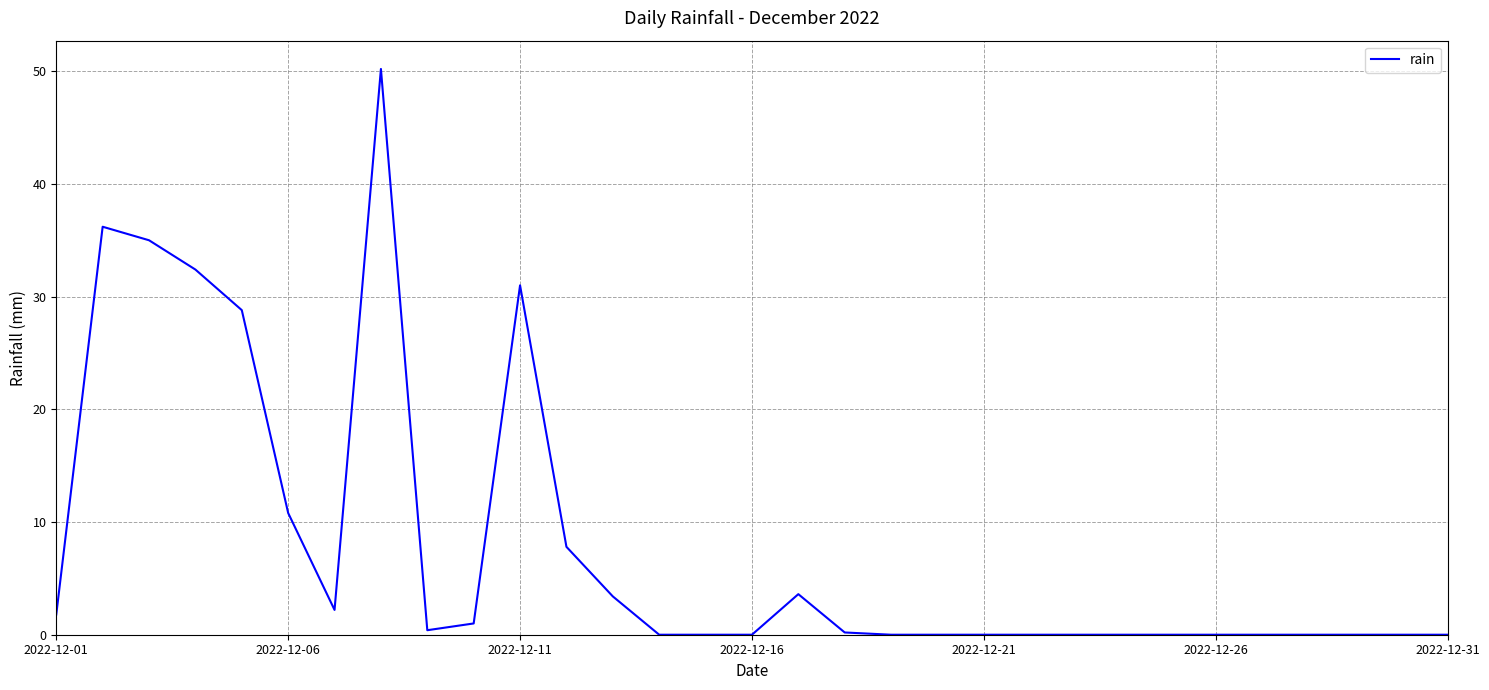

What is the greatest value displayed?

50.2